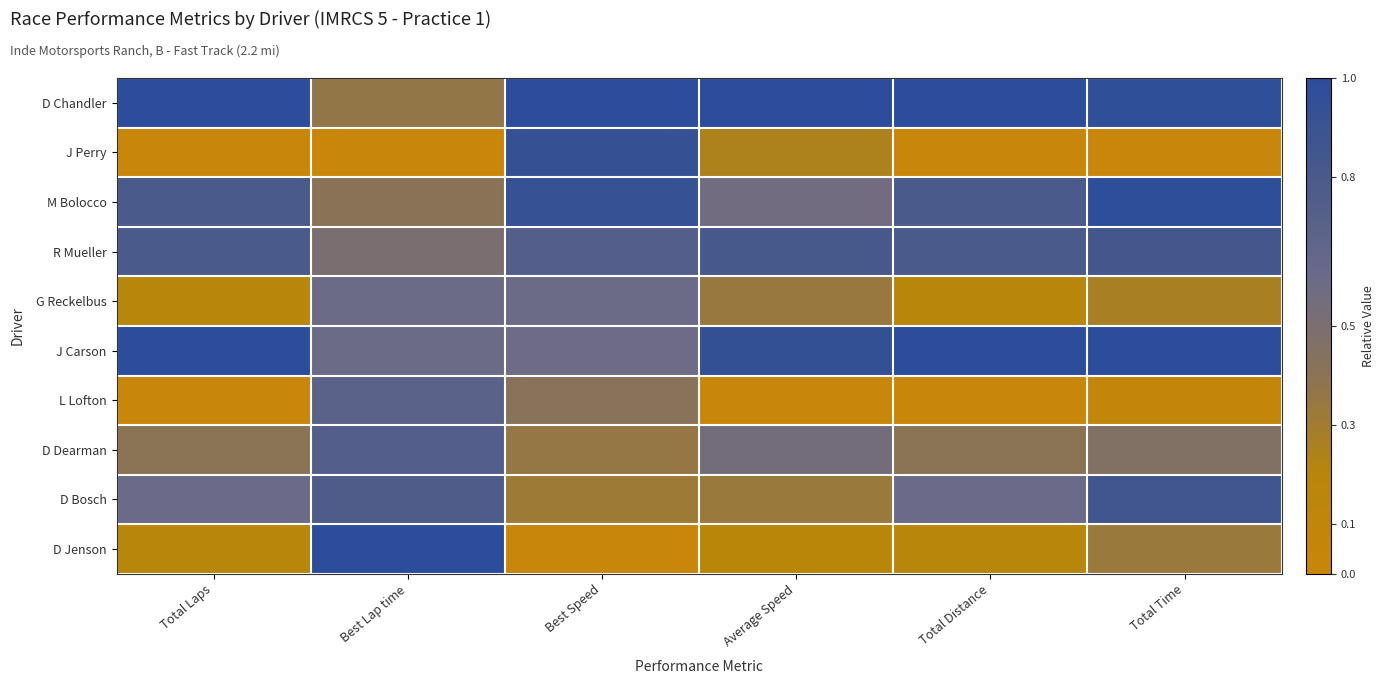

At which category does the chart reach its minimum across all series?

Total Laps